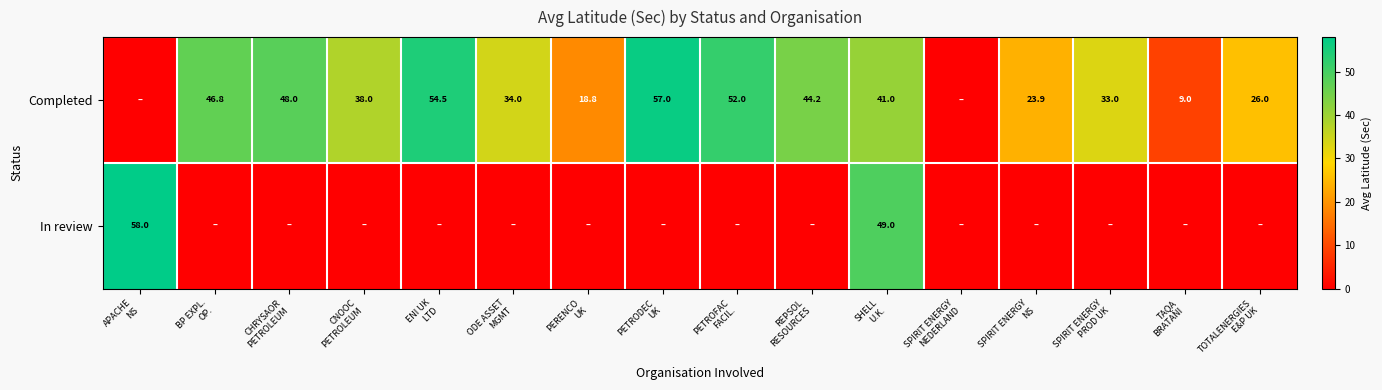

What is the difference between the Completed values at ENI UK LTD and BP EXPL. OP.?

7.8